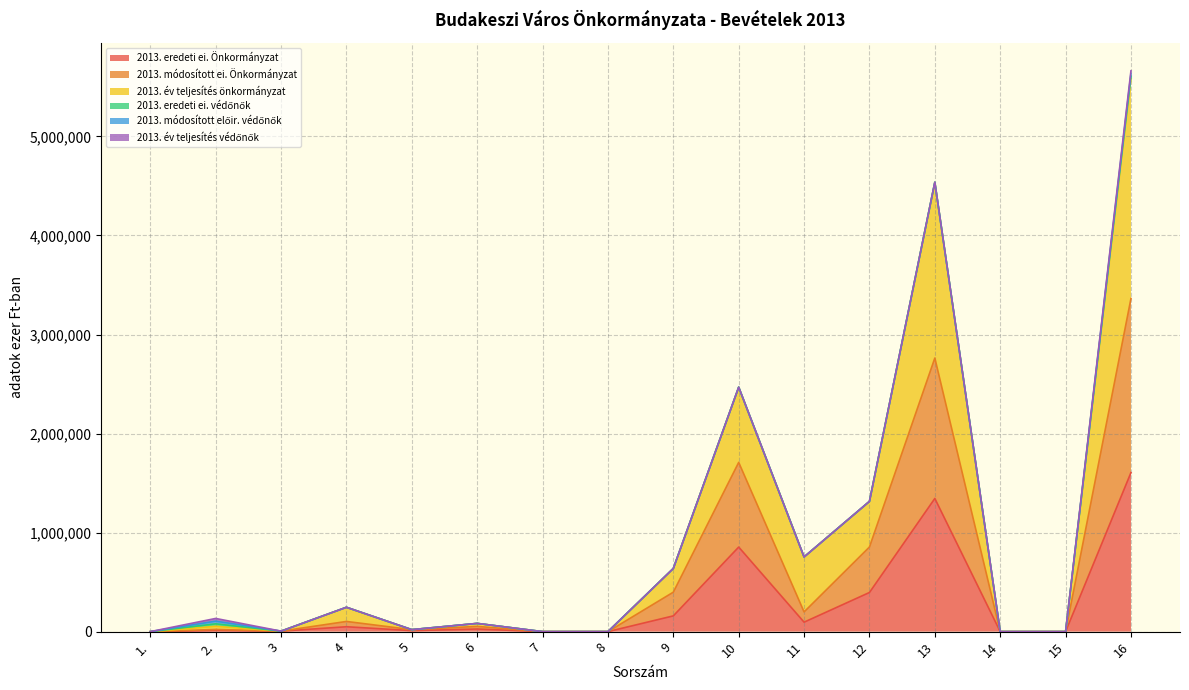

What is the spread (max minus min) of values at 11?

658403